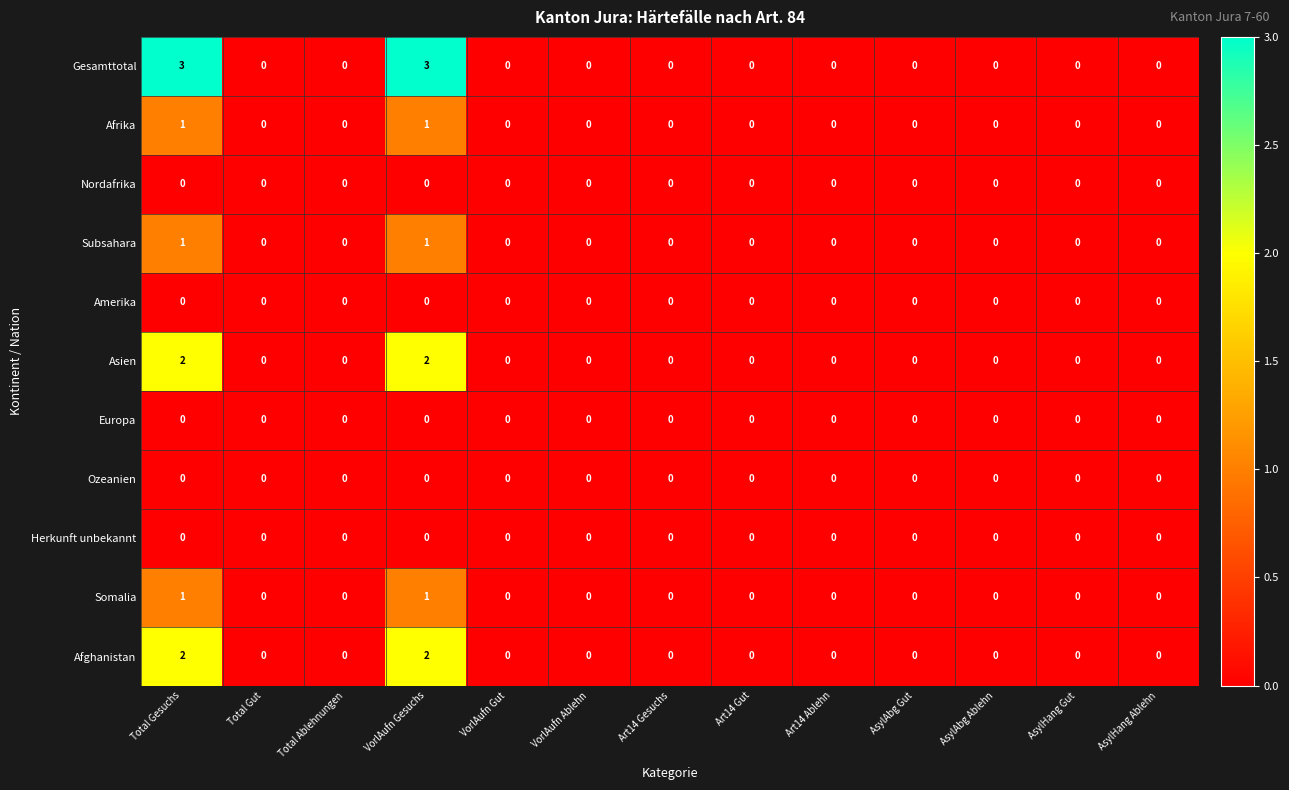

What is the total value across all series at Total Gesuchs?

10